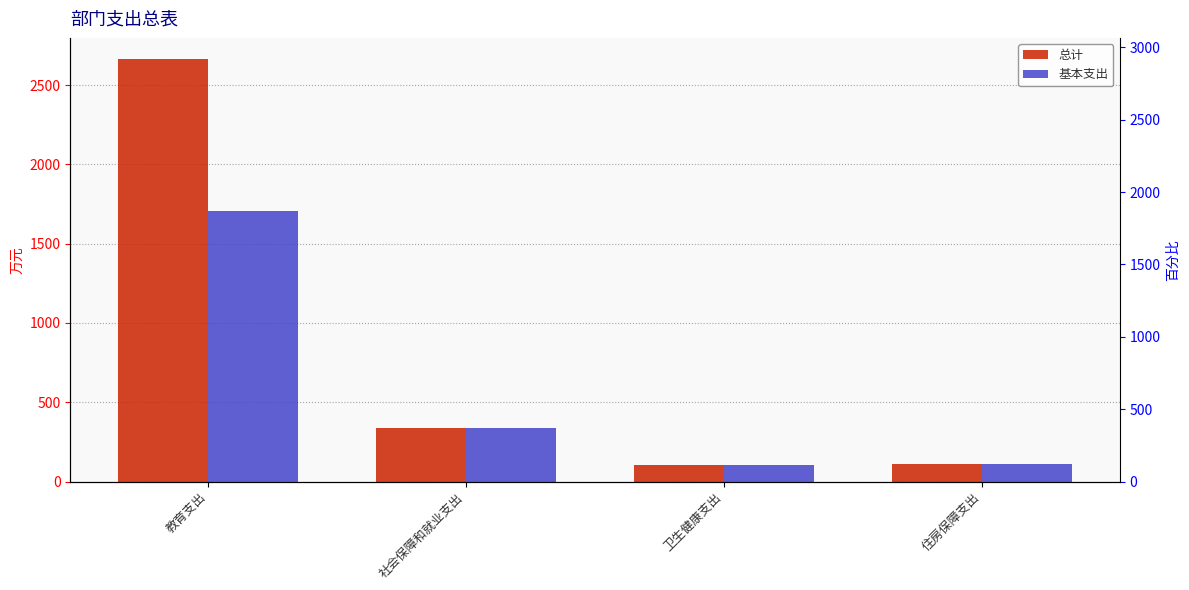

Reading left to right, list all the values displayed in this chart.

总计: 教育支出=2665.0	社会保障和就业支出=337.0	卫生健康支出=103.7	住房保障支出=107.8
基本支出: 教育支出=1707.7	社会保障和就业支出=337.0	卫生健康支出=103.7	住房保障支出=107.8